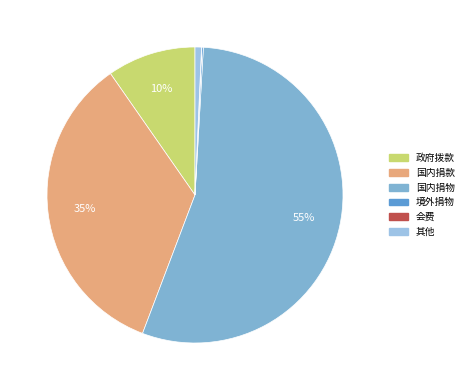

To the nearest percent, what is the difference between the 国内捐款 and 会费 slice percentages?

35%